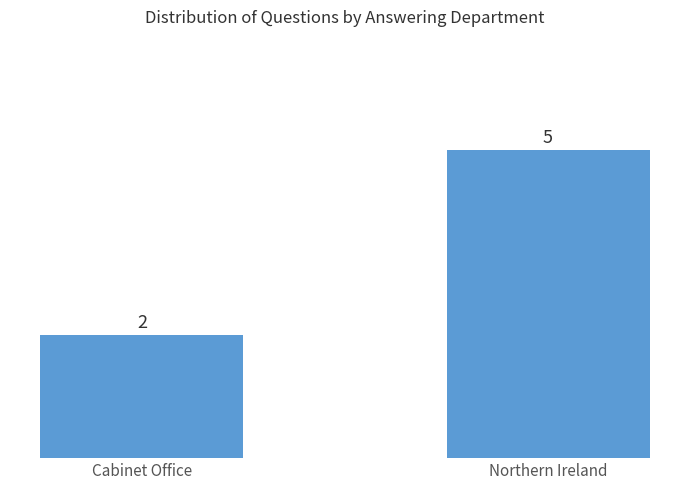

Between Northern Ireland and Cabinet Office, which is larger?

Northern Ireland